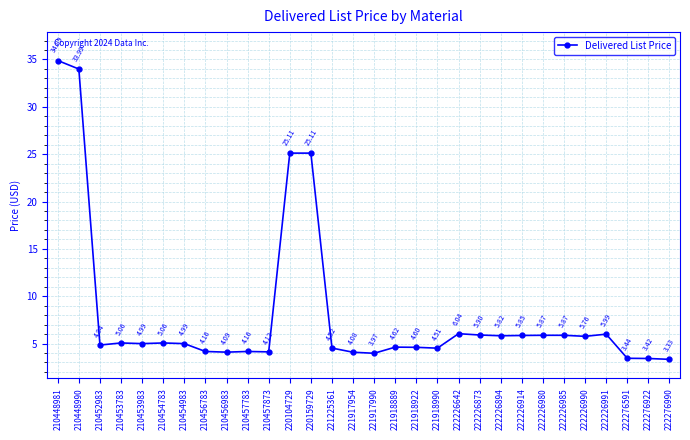

What is the difference between the maximum and minimum values?

31.6